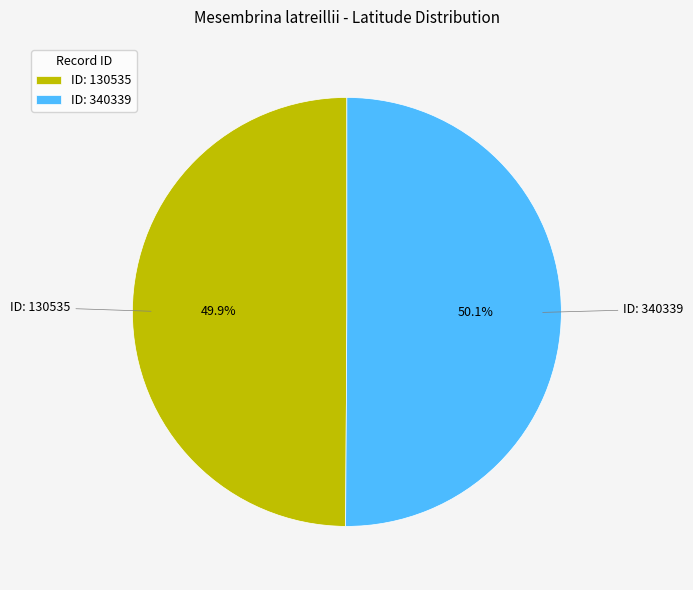

To the nearest percent, what is the average slice percentage?

50%